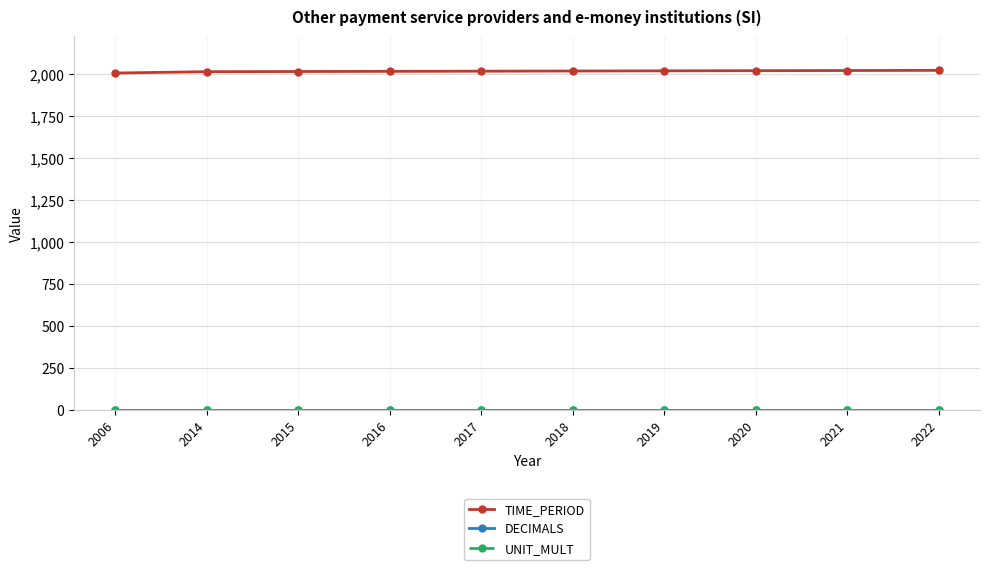

Which series has the largest range (max minus min)?

TIME_PERIOD